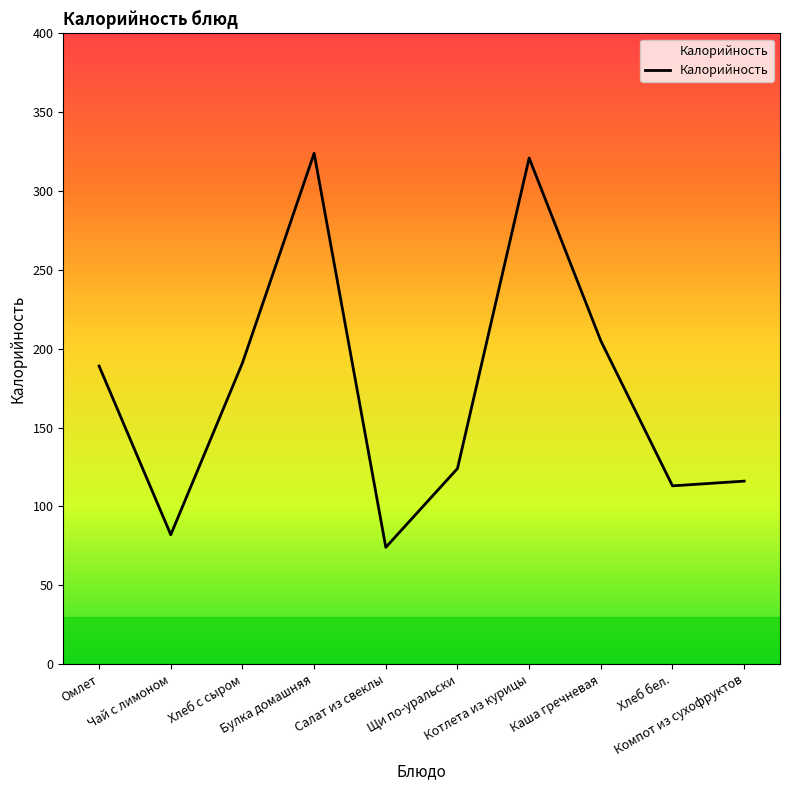

What is the minimum value shown in the chart?

74